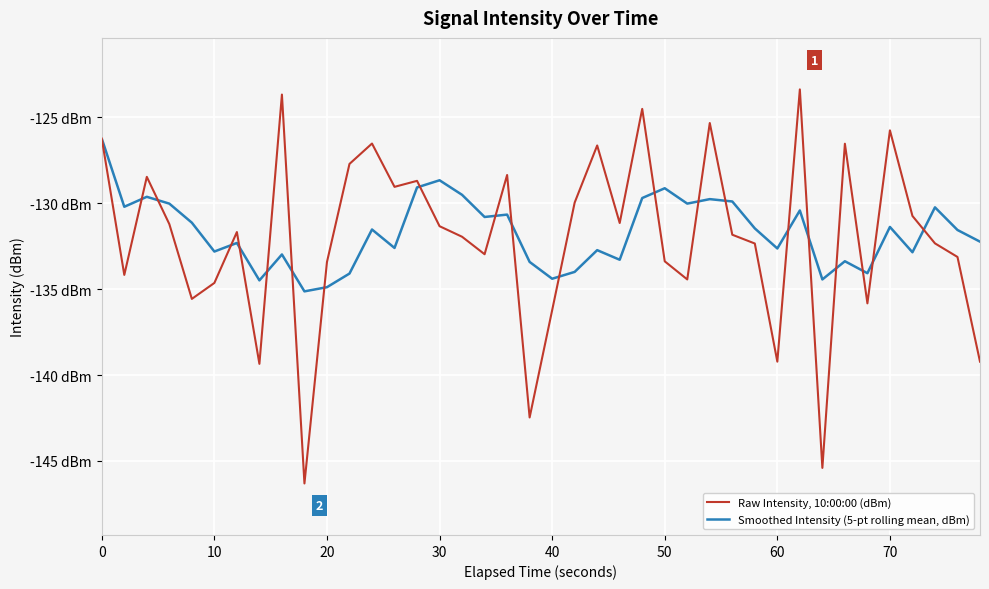

What are all the series names shown in the legend?

Raw Intensity, 10:00:00 (dBm), Smoothed Intensity (5-pt rolling mean, dBm)